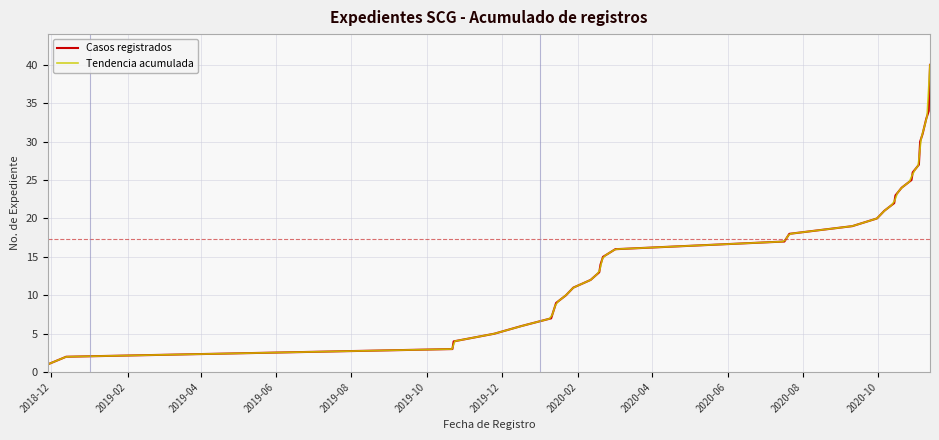

What is the ratio of the value at 12 to the value at 36?

0.4